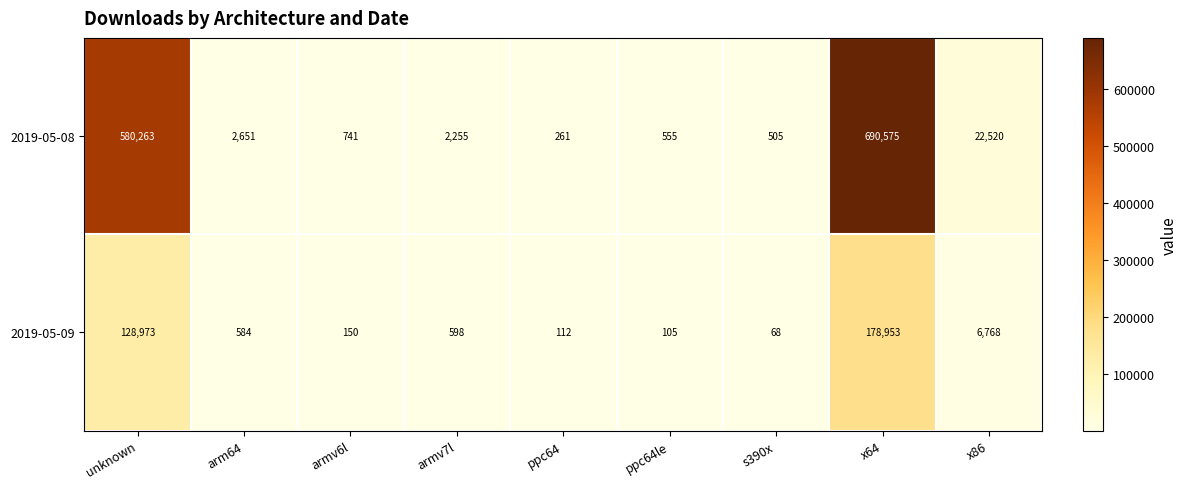

Count the number of data series in this chart.

2